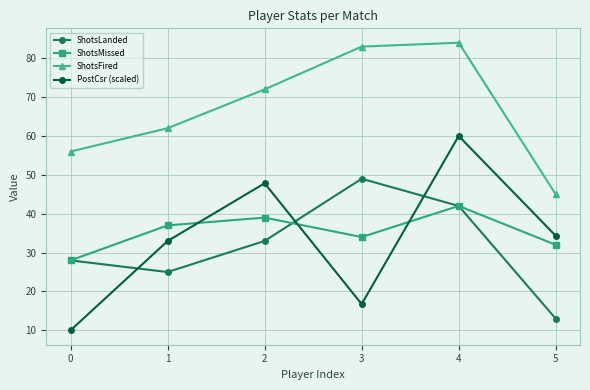

At how many categories does at least one series exceed 82?

2